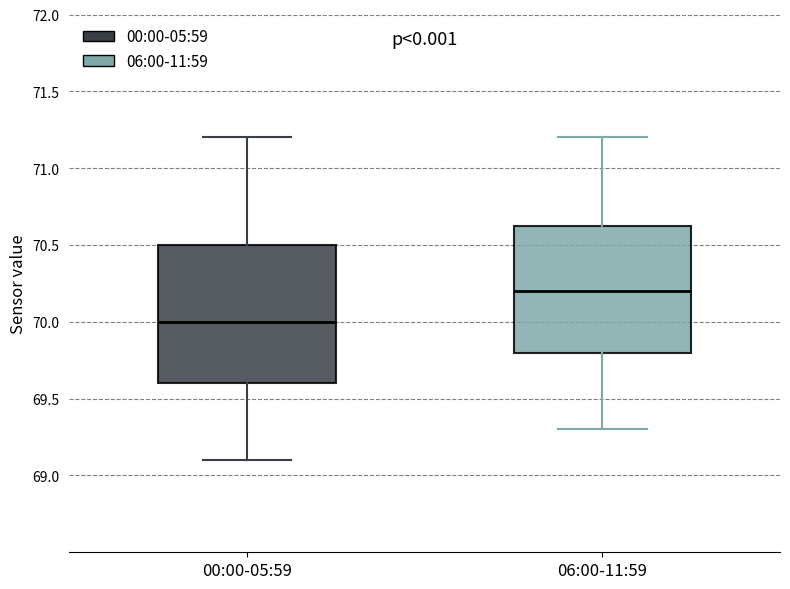

Reading left to right, read every box against the y-axis: the position of its median line, the range the box covers, and the ends of its whiskers. The values are not printed on the chart, so give them approximately, as read against the axis.

00:00-05:59: median 70.00, box 69.60 to 70.50, whiskers 69.10 to 71.20
06:00-11:59: median 70.20, box 69.80 to 70.65, whiskers 69.30 to 71.20